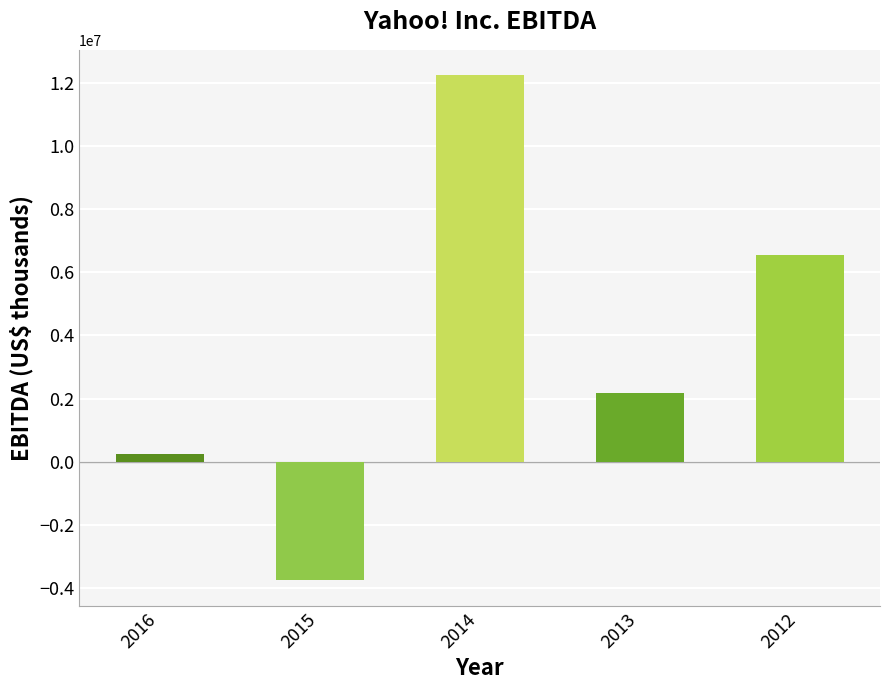

Reading left to right, what are all the values shown in this chart?

245647	-3759227	12245663	2173280	6554543